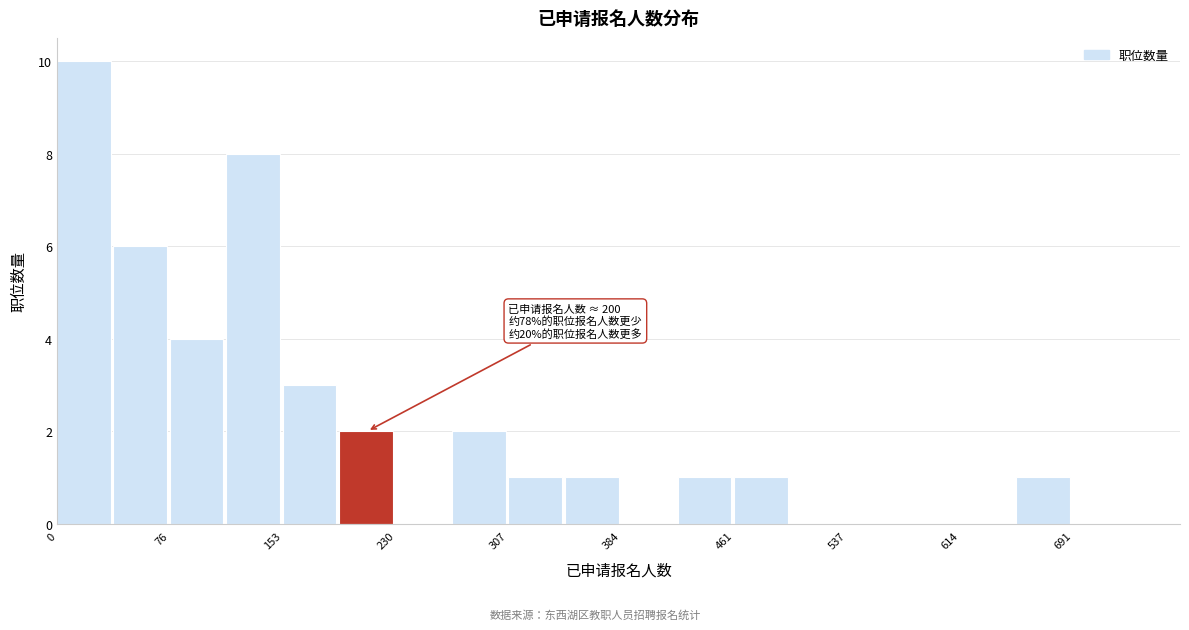

Around what value on the x-axis is the tallest bar? Give the approximate position of its centre, as read against the axis.

20